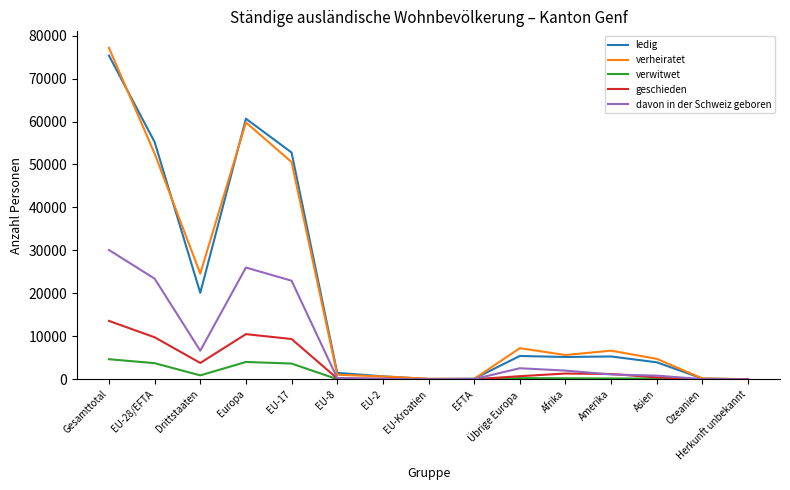

True or false: geschieden has a value of 22 at Ozeanien.

True